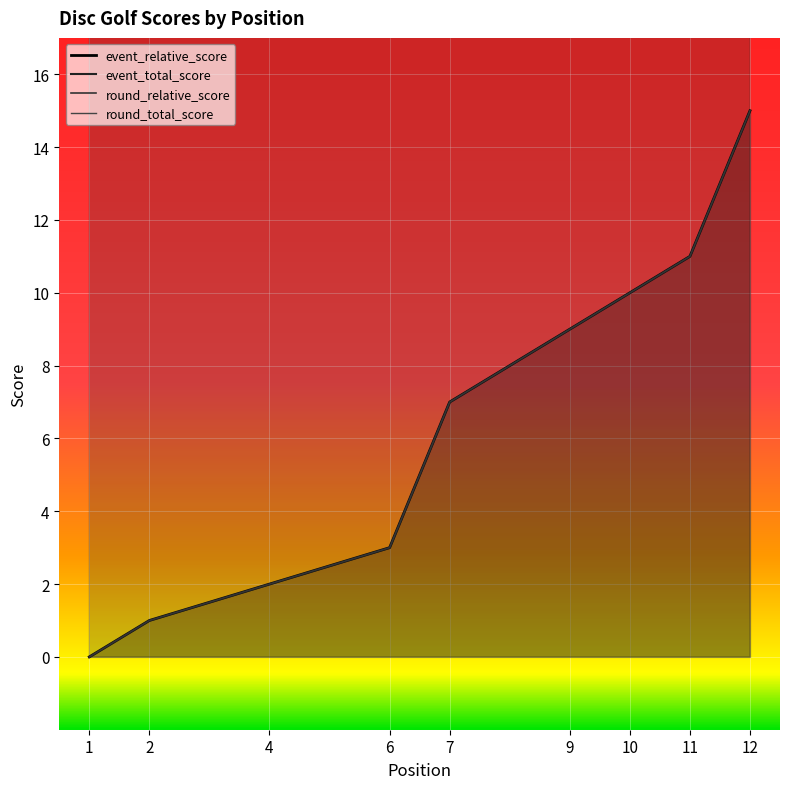

True or false: event_total_score and event_relative_score intersect in this chart.

False